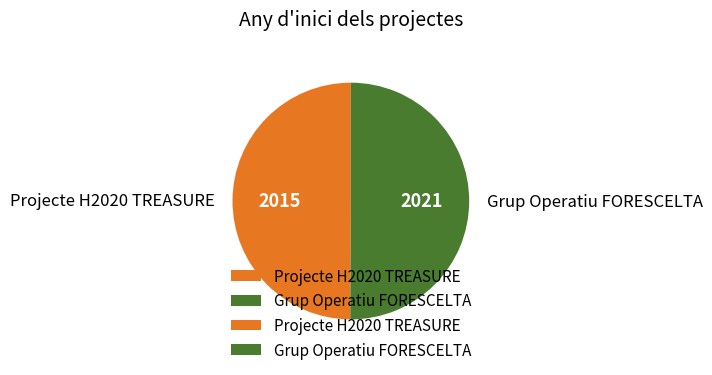

Is it true that Projecte H2020 TREASURE is 50% of the pie?

True